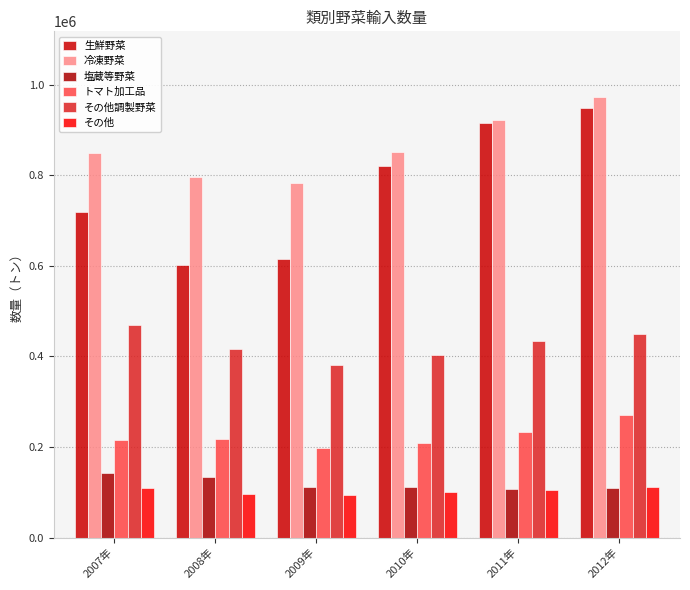

Count the number of data series in this chart.

6